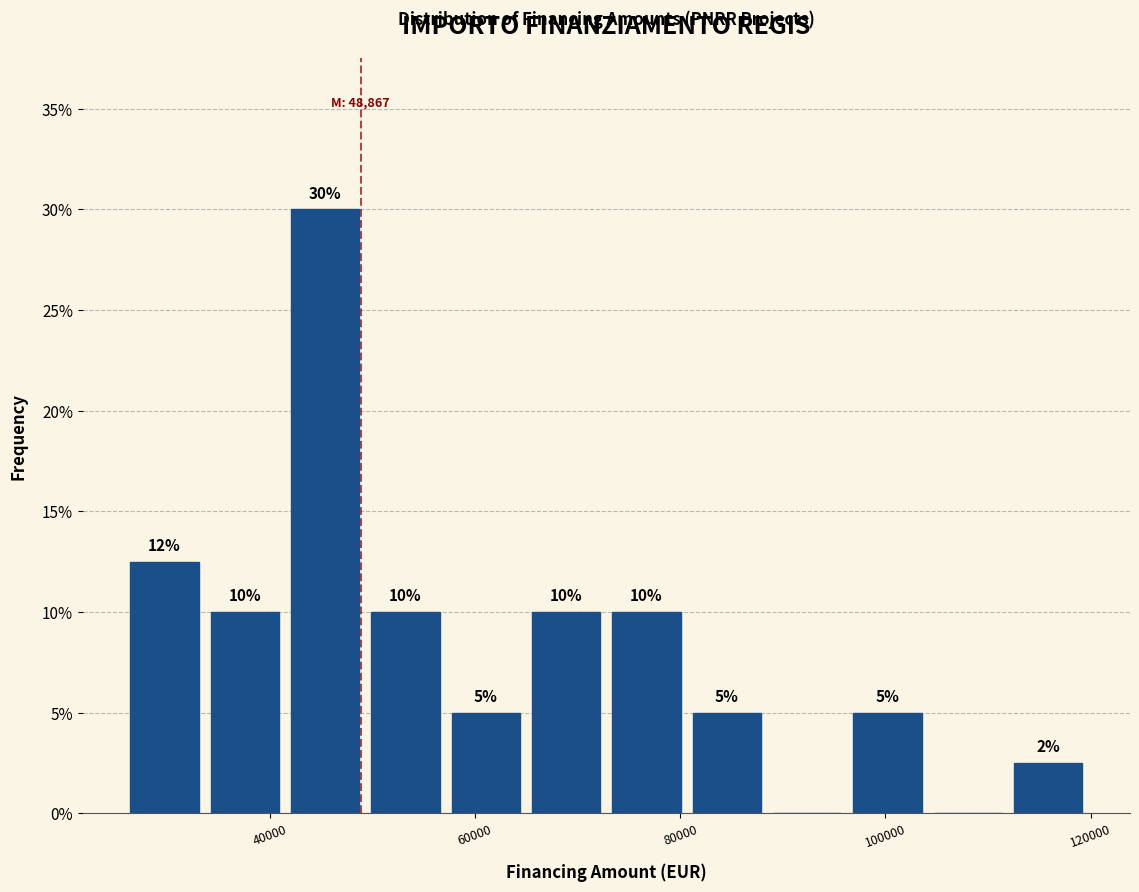

Read against the x-axis, roughly where is the centre of the tallest bar?

46000